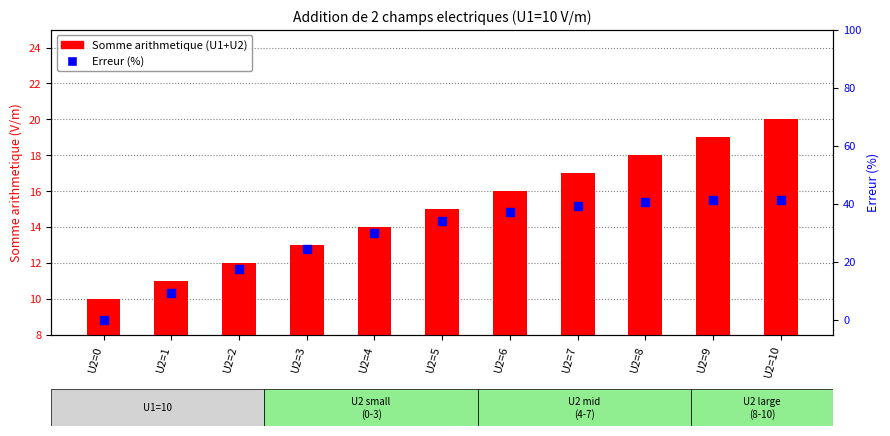

Is the value of Somme arithmetique (U1+U2) at U2=5 greater than the value of Erreur (%) at U2=0?

Yes